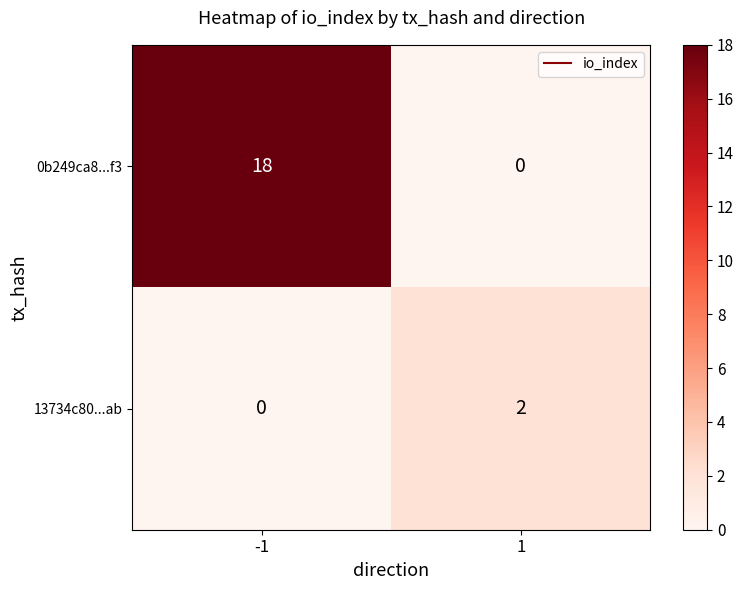

How many data points does each series have?

2